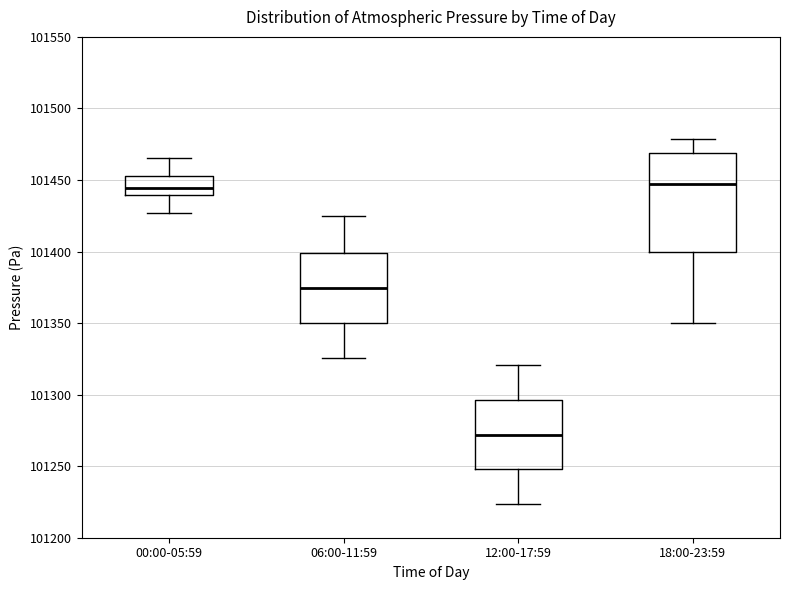

Which box's median line is the lowest?

12:00-17:59